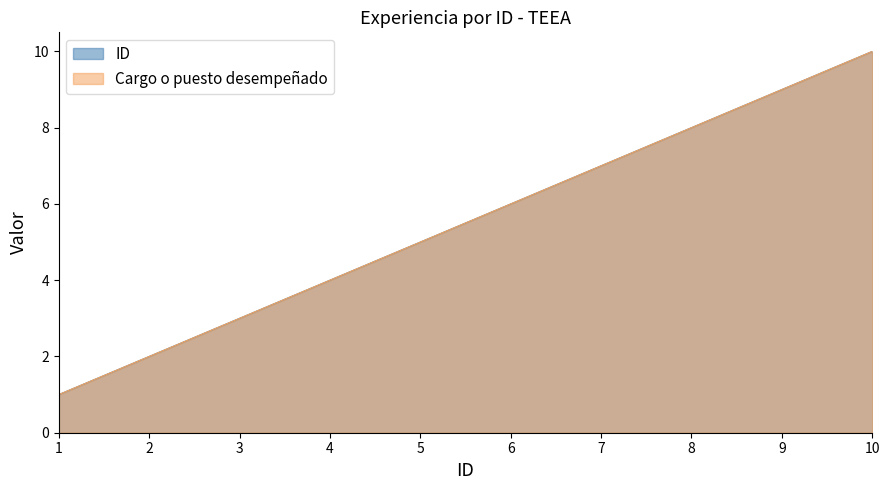

At how many categories does at least one series exceed 7?

3